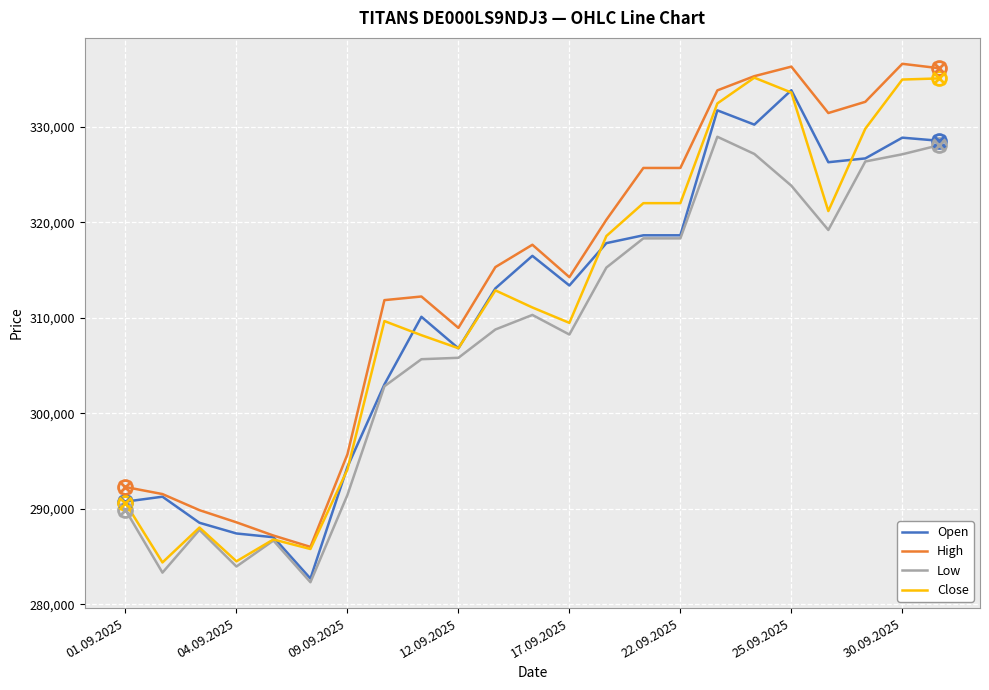

What is the maximum value for Close?

335116